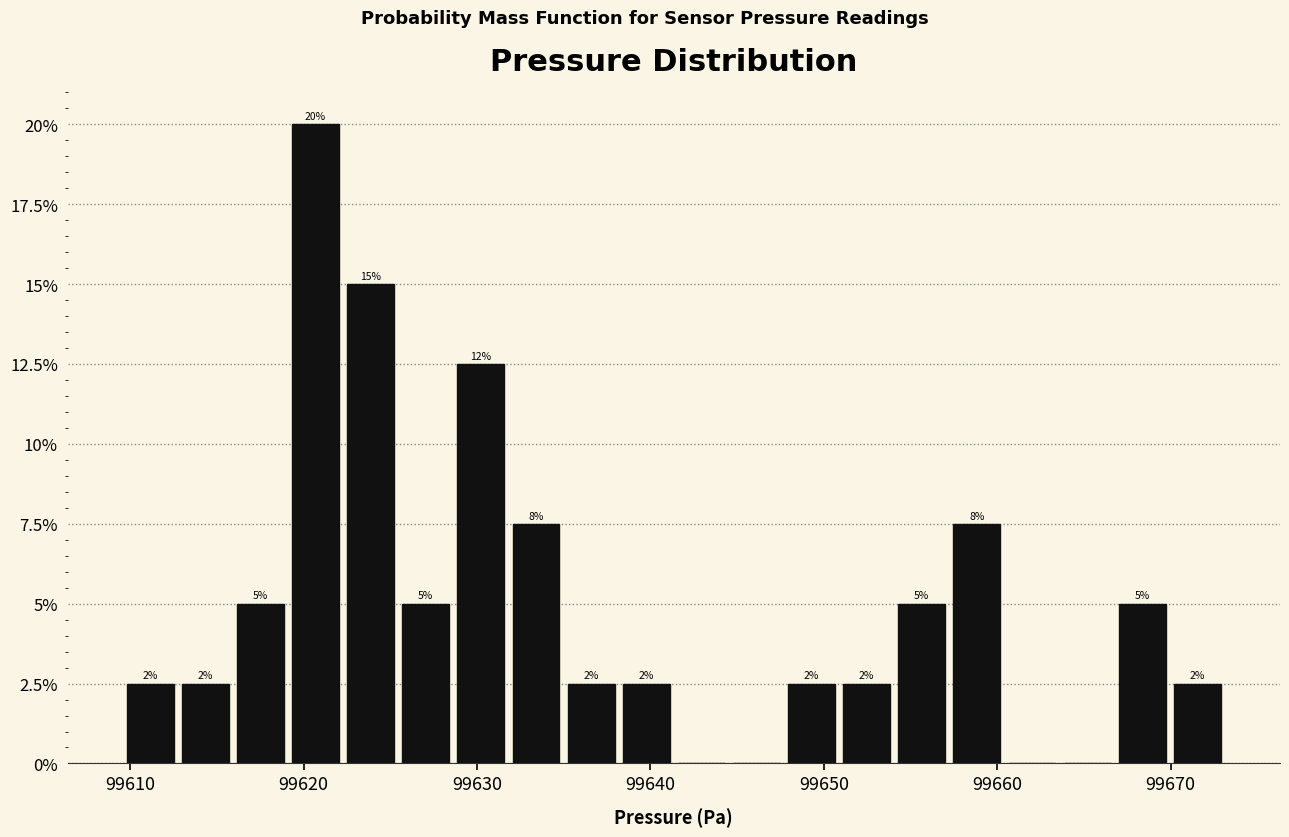

Read against the x-axis, roughly where is the centre of the tallest bar?

99621